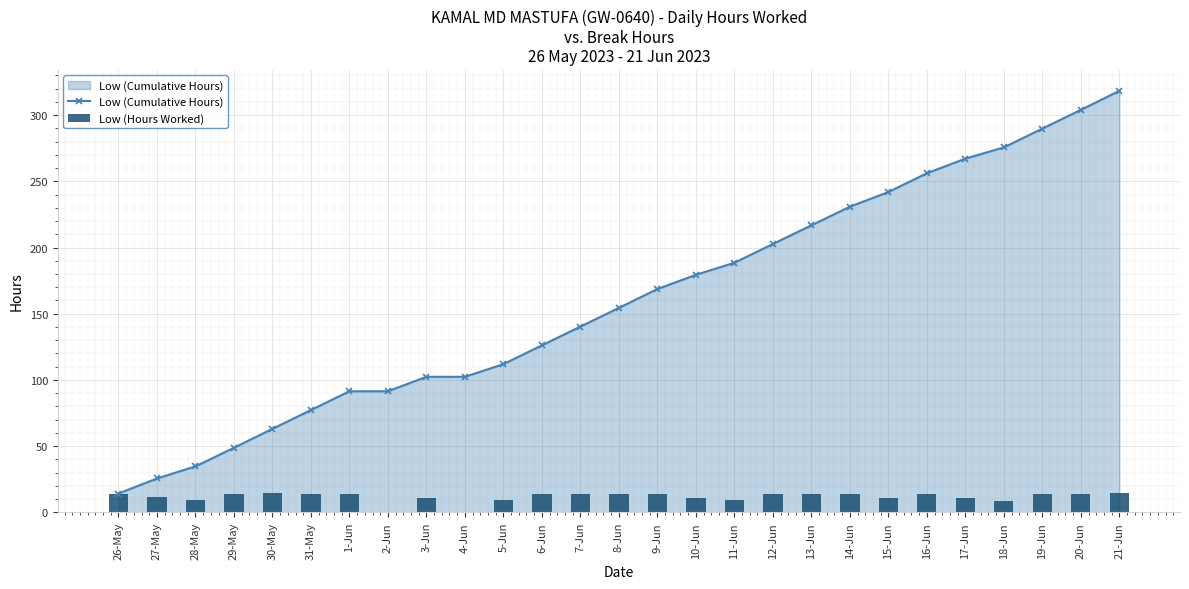

Which series changed the most between 27-May and 15-Jun?

Low (Cumulative Hours)